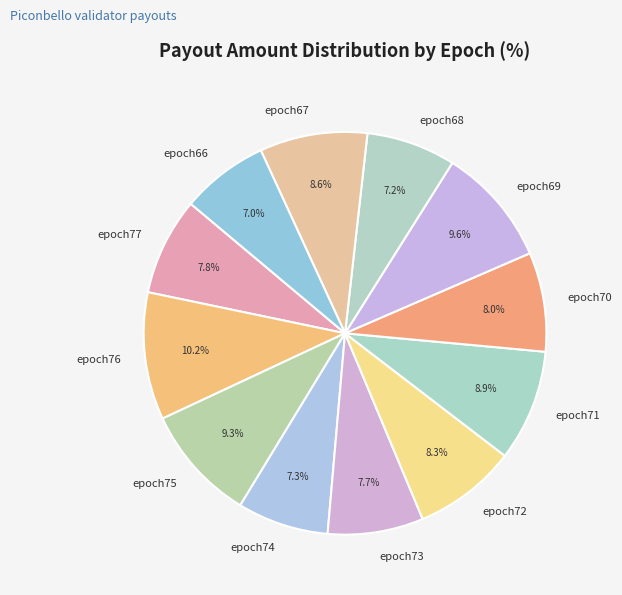

The epoch75 slice represents 9% of the pie. True or false?

True